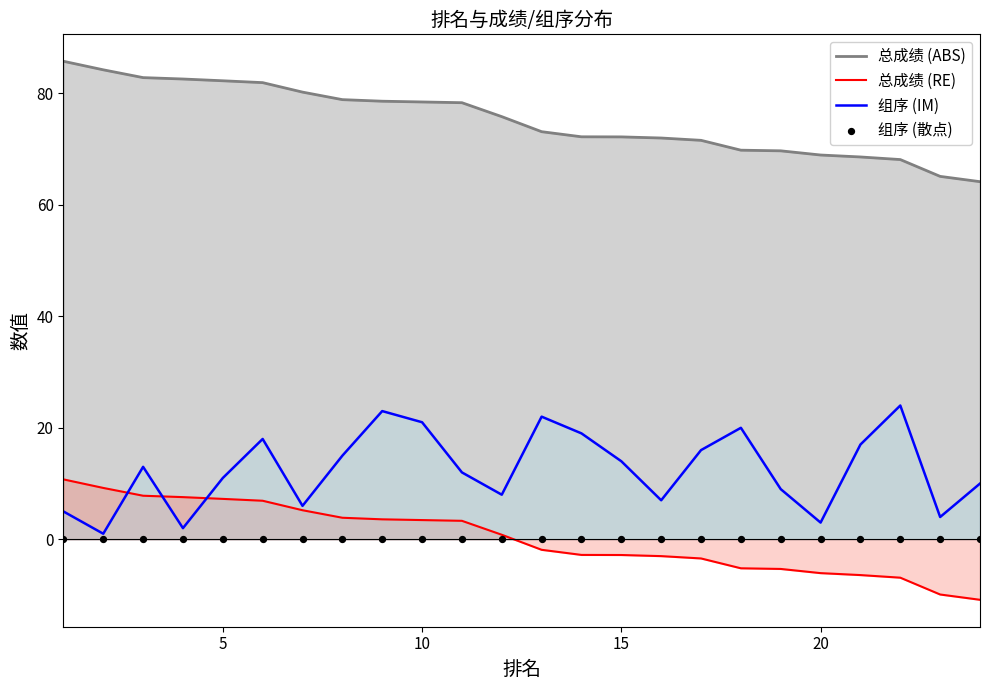

True or false: 总成绩 (RE) and 总成绩 (ABS) intersect in this chart.

False